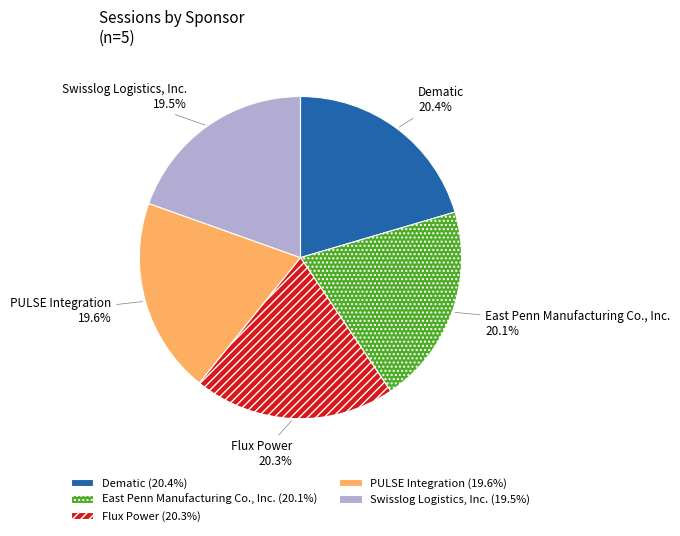

Count the number of slices in the pie.

5